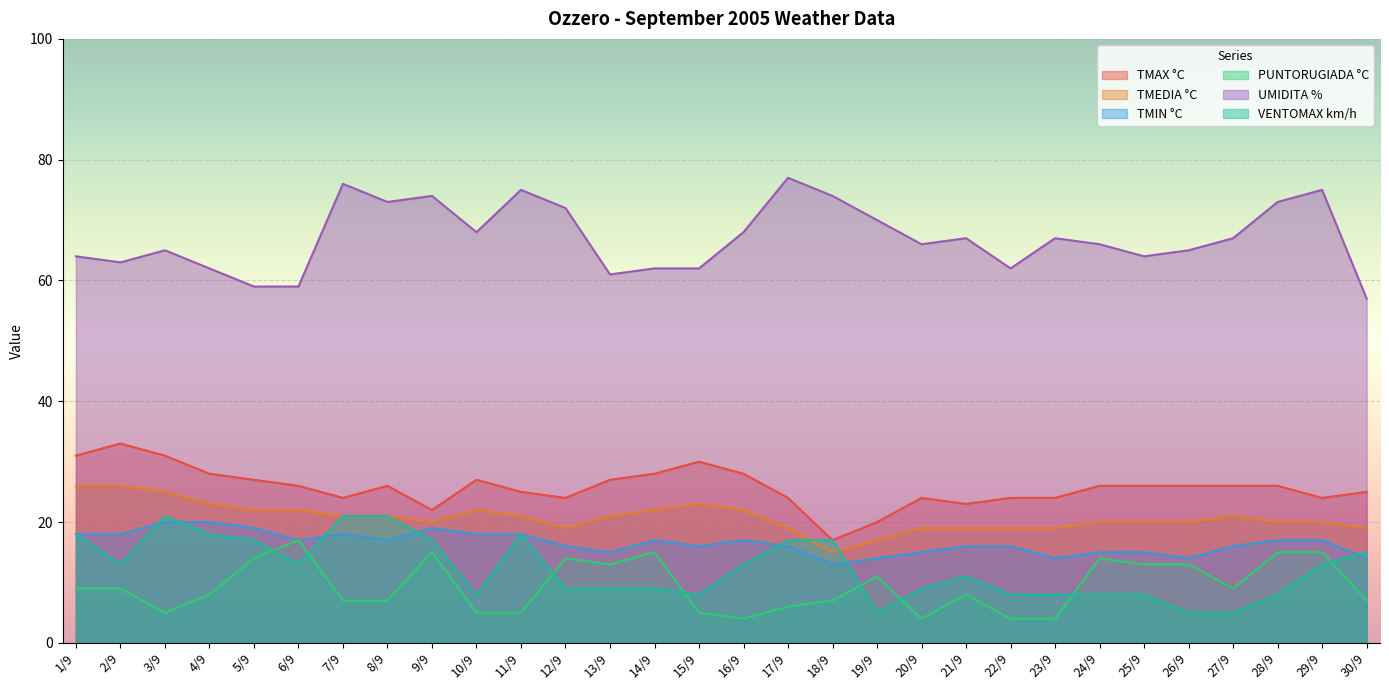

Reading right to left, list all the values displayed in this chart.

TMAX °C: 25	24	26	26	26	26	26	24	24	23	24	20	17	24	28	30	28	27	24	25	27	22	26	24	26	27	28	31	33	31
TMEDIA °C: 19	20	20	21	20	20	20	19	19	19	19	17	15	19	22	23	22	21	19	21	22	20	21	21	22	22	23	25	26	26
TMIN °C: 14	17	17	16	14	15	15	14	16	16	15	14	13	16	17	16	17	15	16	18	18	19	17	18	17	19	20	20	18	18
PUNTORUGIADA °C: 7	15	15	9	13	13	14	4	4	8	4	11	7	6	4	5	15	13	14	5	5	15	7	7	17	14	8	5	9	9
UMIDITA %: 57	75	73	67	65	64	66	67	62	67	66	70	74	77	68	62	62	61	72	75	68	74	73	76	59	59	62	65	63	64
VENTOMAX km/h: 15	13	8	5	5	8	8	8	8	11	9	5	17	17	13	8	9	9	9	18	8	17	21	21	13	17	18	21	13	18